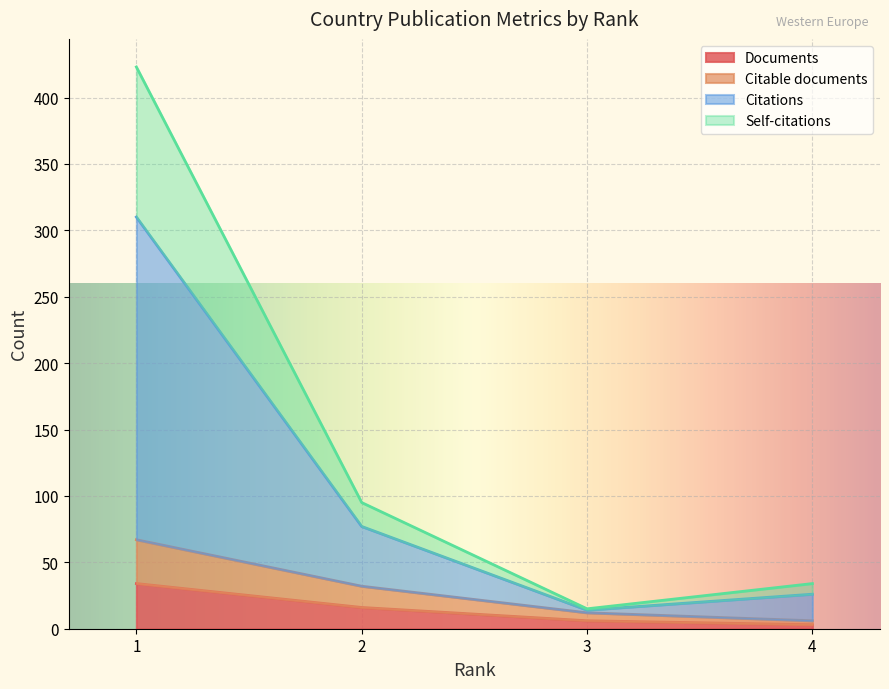

Does the chart display data point markers on the line(s)?

No